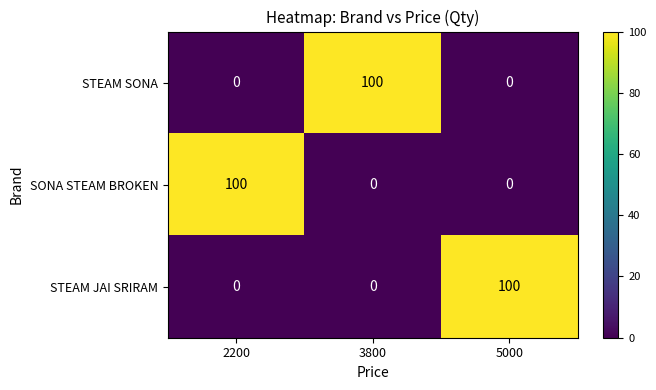

True or false: STEAM SONA has a value of -59 at 2200.

False